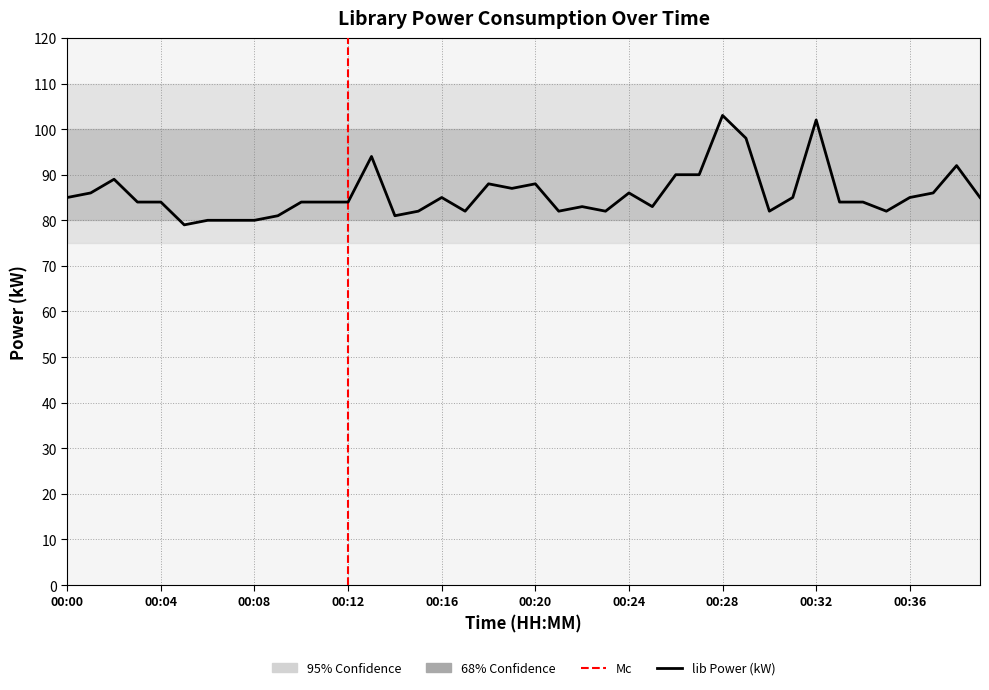

At which label does the data first exceed 84?

00:00